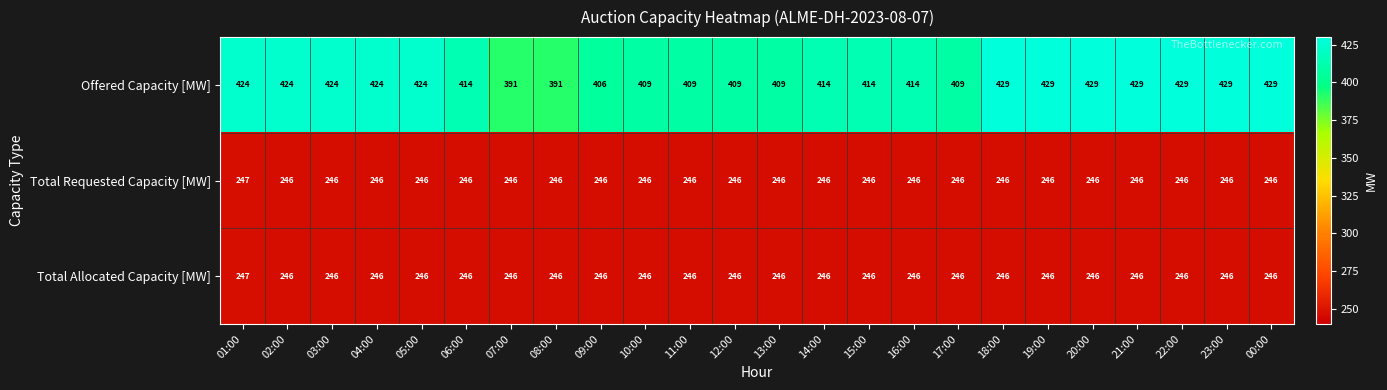

What is the minimum value shown in the chart?

246